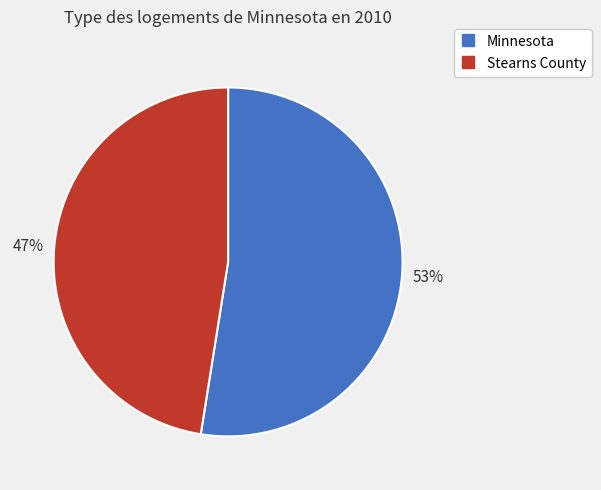

To the nearest percent, what is the average slice percentage?

50%